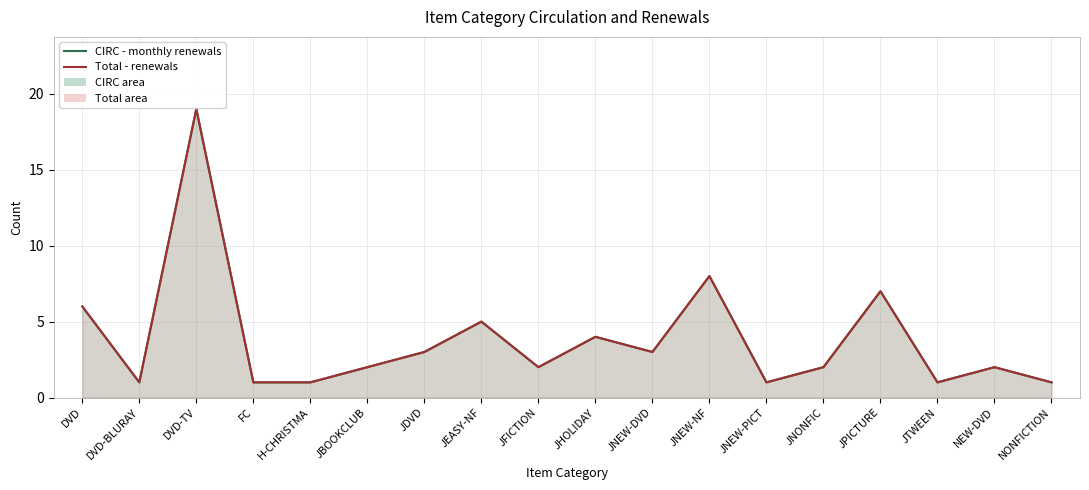

How many distinct data groups are displayed?

2